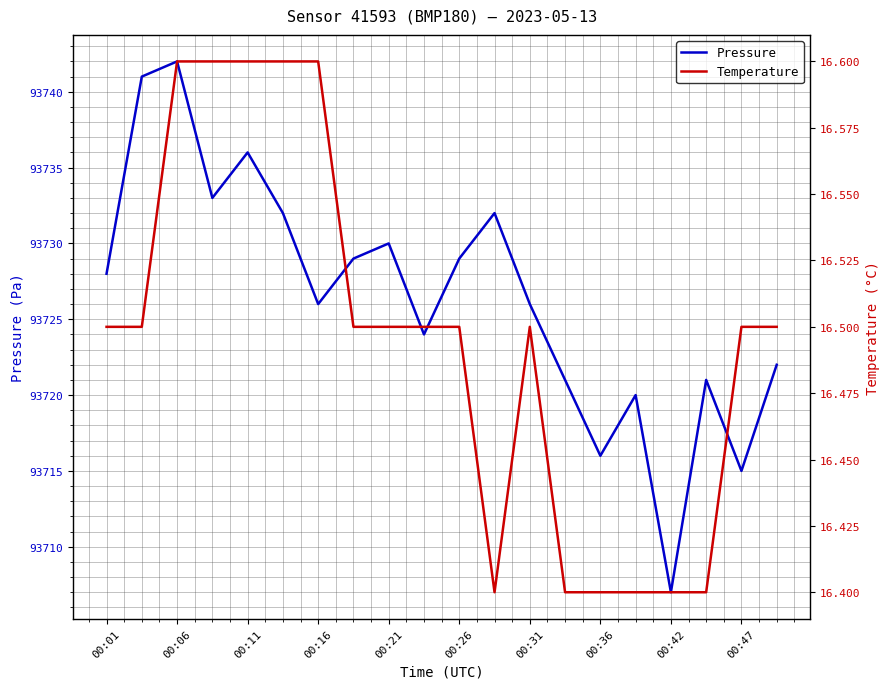

True or false: Pressure has a value of 93728 at 00:01.

True